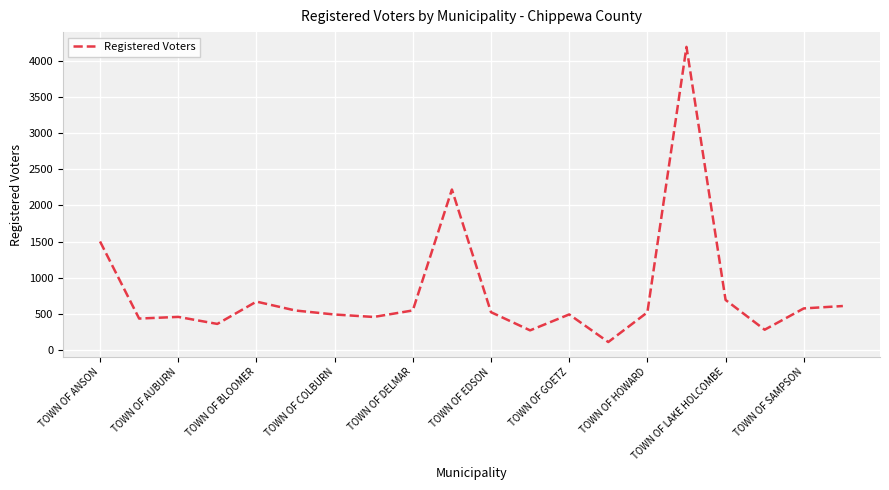

How many values are below 527?

10